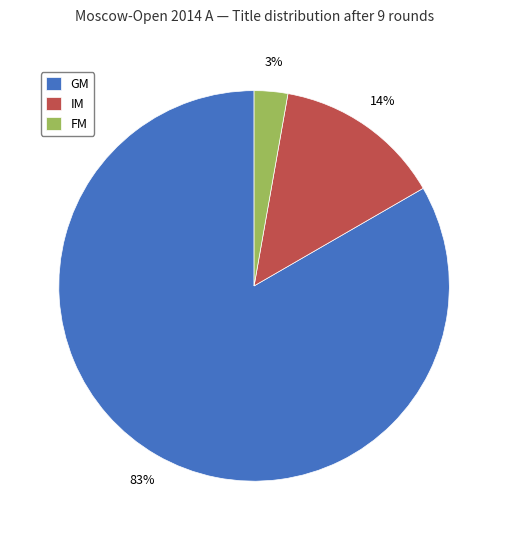

Does GM represent more than half of the total?

Yes